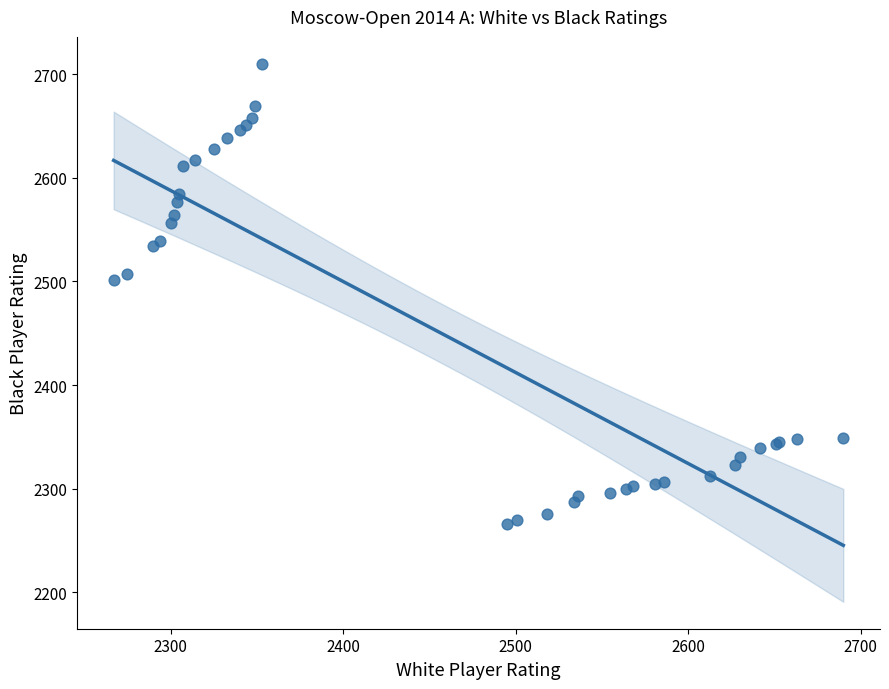

What Y value in the scatter plot is closest to 2488?

2501